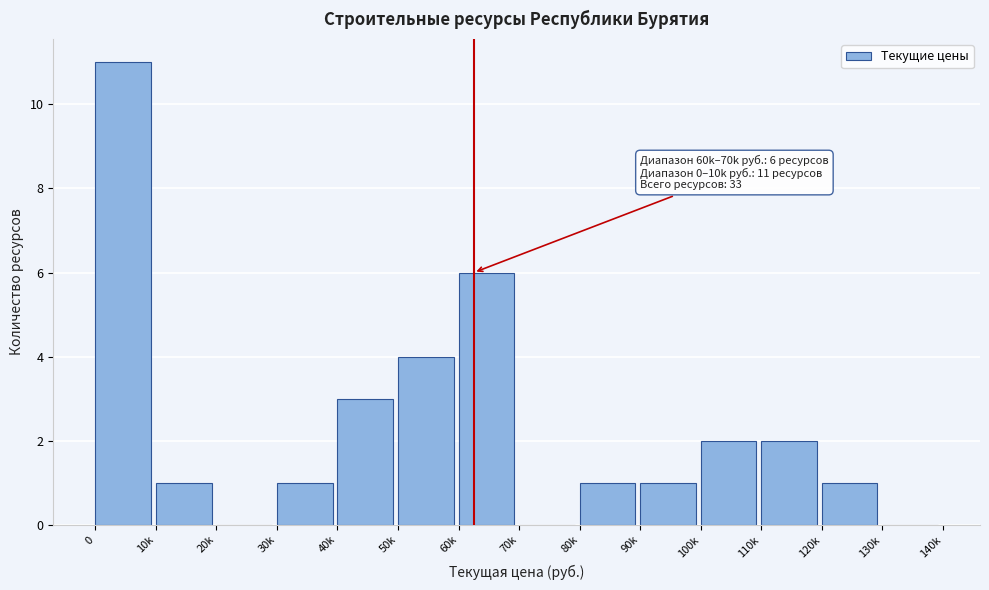

Reading left to right, extract all data points from this chart.

0=11	10k=1	20k=0	30k=1	40k=3	50k=4	60k=6	70k=0	80k=1	90k=1	100k=2	110k=2	120k=1	130k=0